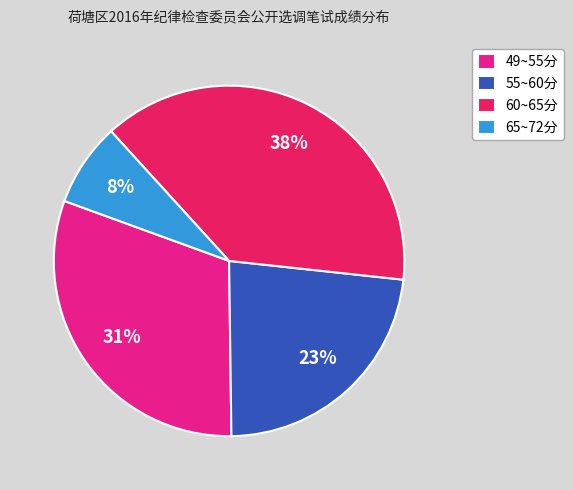

Approximately how many times larger is the value at 49~55分 compared to 60~65分?

0.8